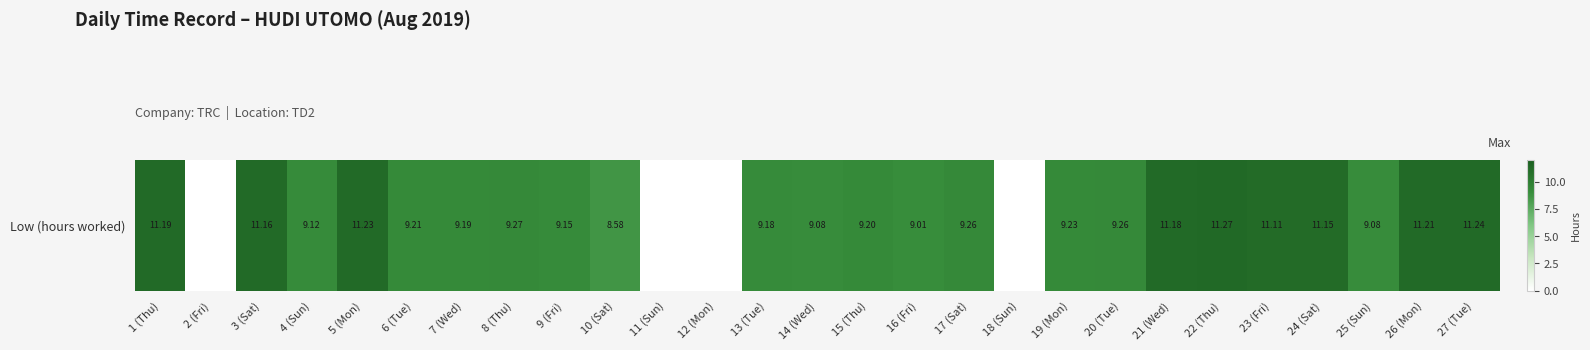

At which label is the value closest to 5?

10 (Sat)